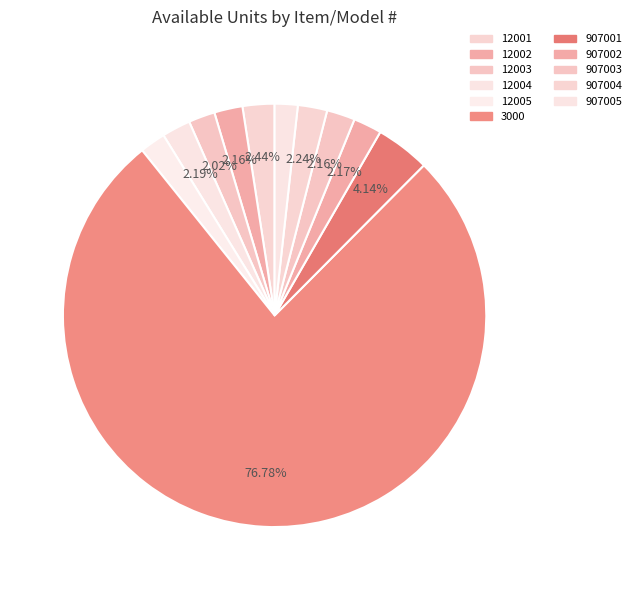

Which slice is the smallest?

907005